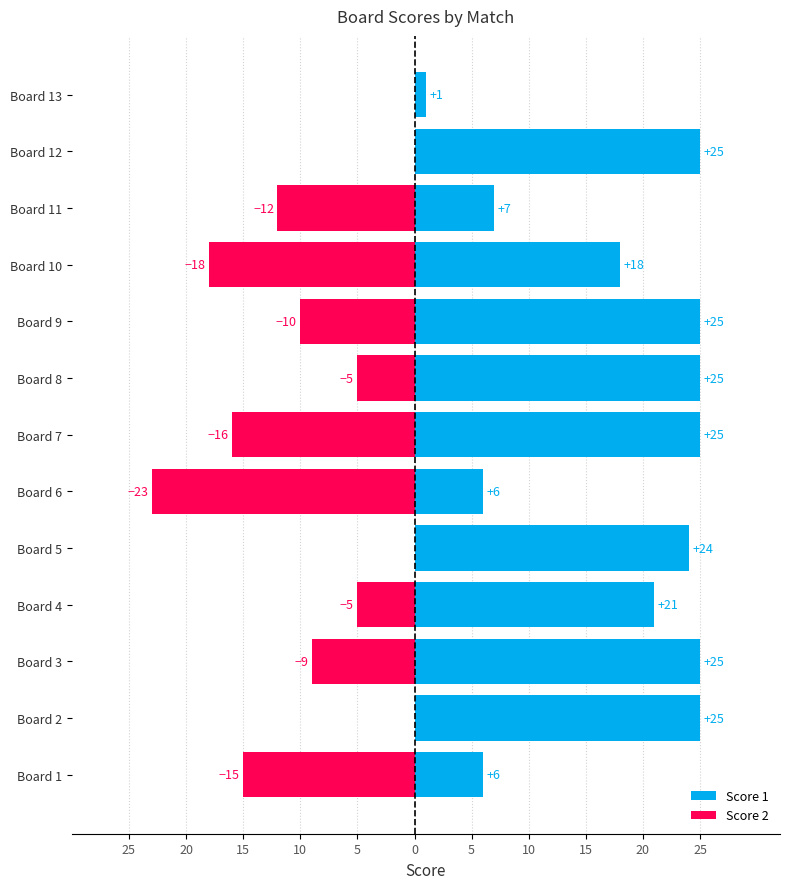

At how many categories does at least one series exceed 20?

8